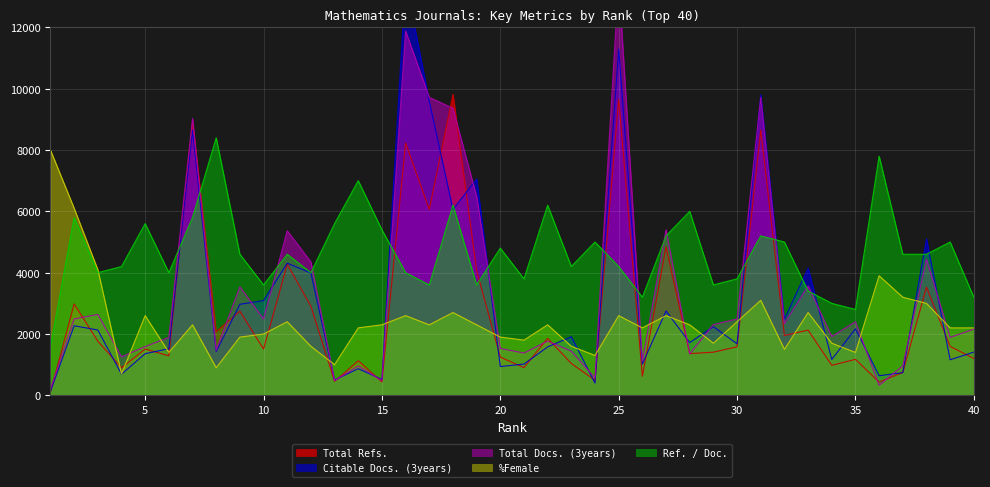

What is the sum of the Ref. / Doc. values at 2 and 32?

10800